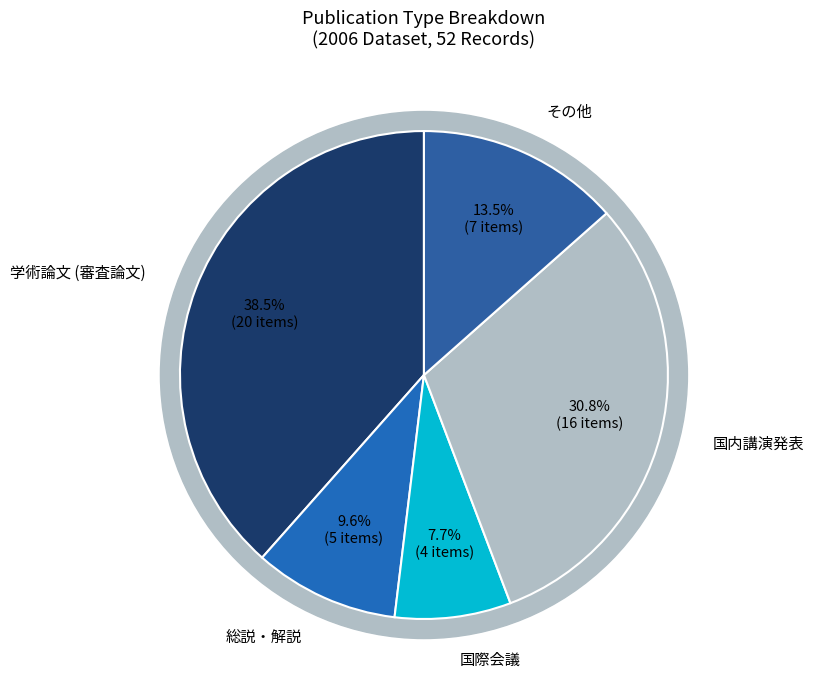

What is the largest slice in the pie chart?

学術論文 (審査論文)